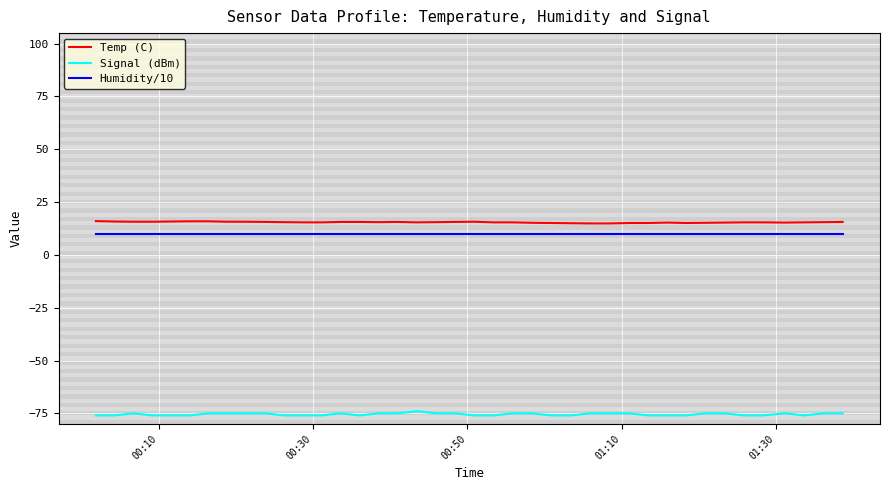

What is the smallest value displayed?

-76.0